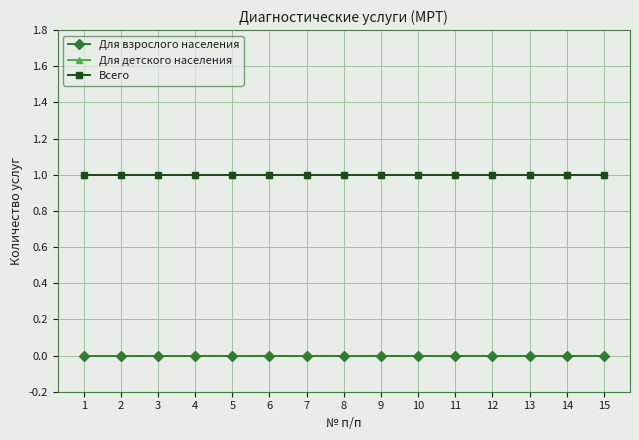

What is the value of the Всего point at the 3rd from the left?

1